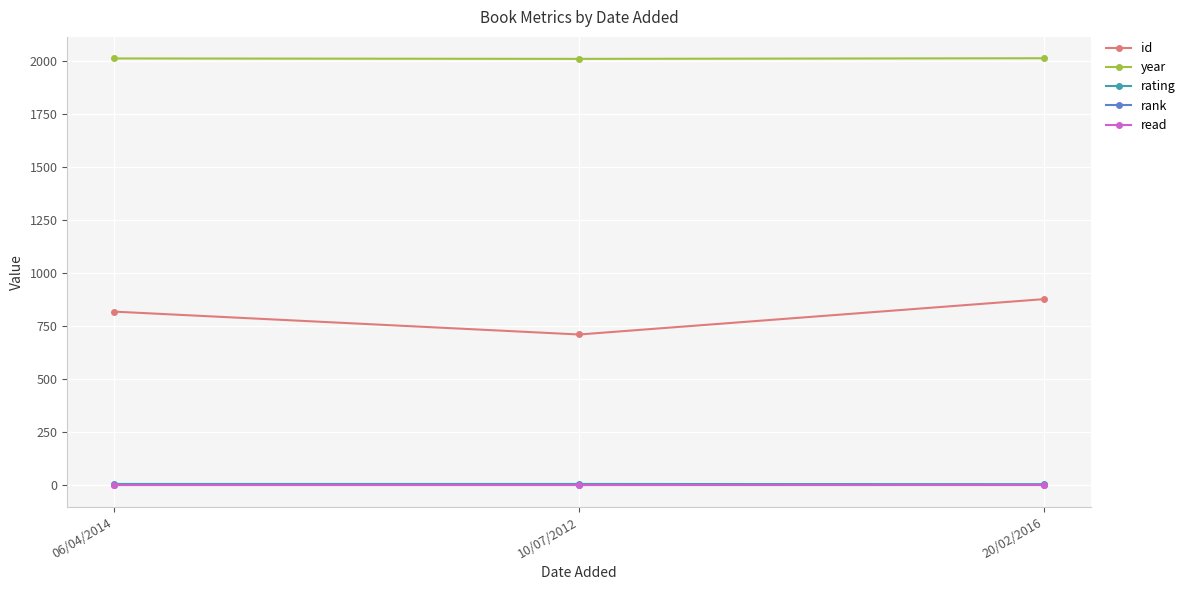

Is this an area chart (filled region under the line)?

No